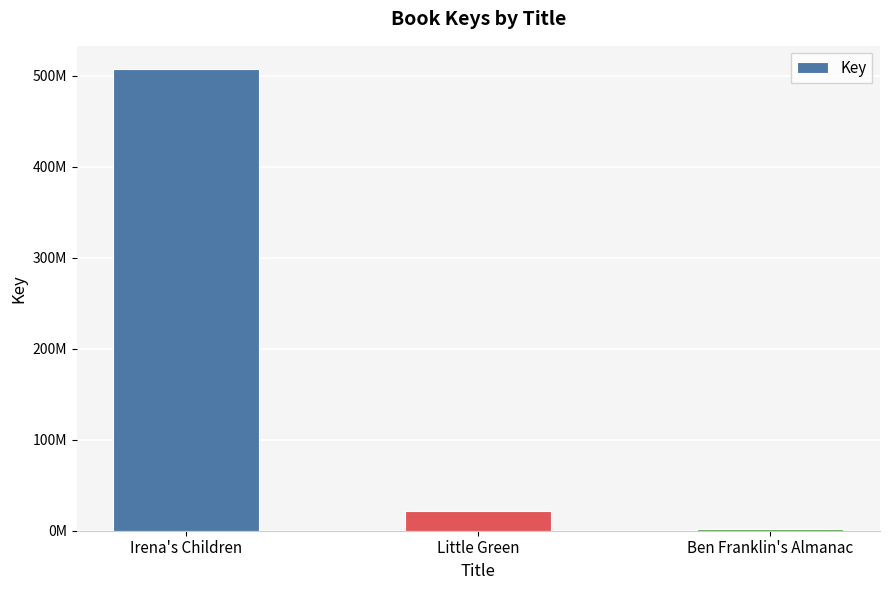

List the labels in order of value, smallest first.

Ben Franklin's Almanac, Little Green, Irena's Children